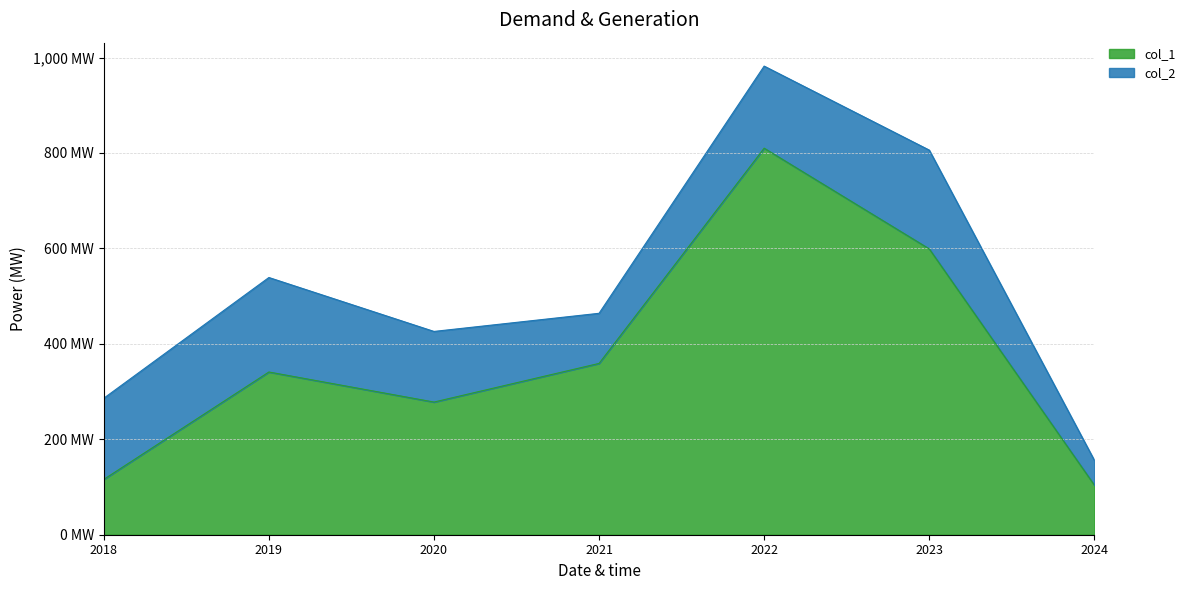

What is the difference between the second highest and second lowest values?

483